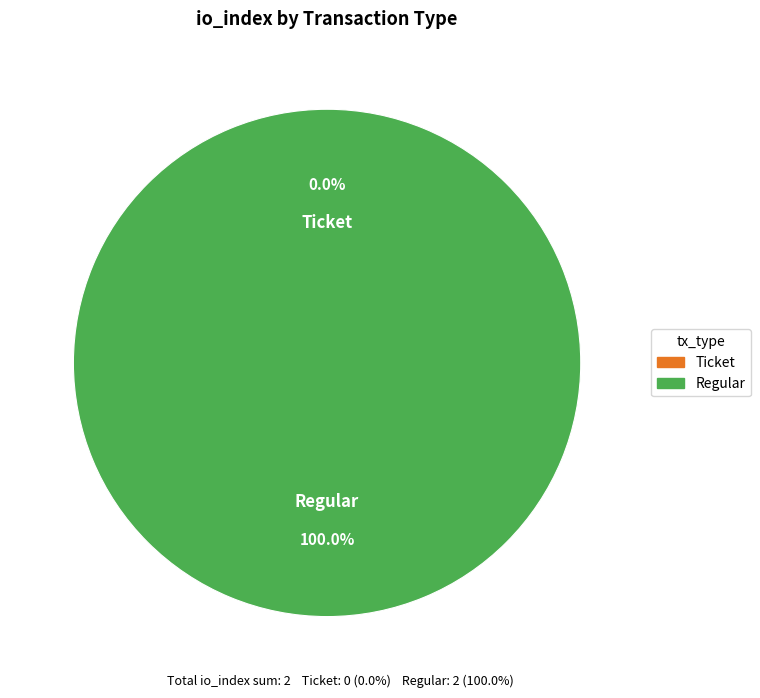

What is the smallest slice in the pie chart?

Ticket